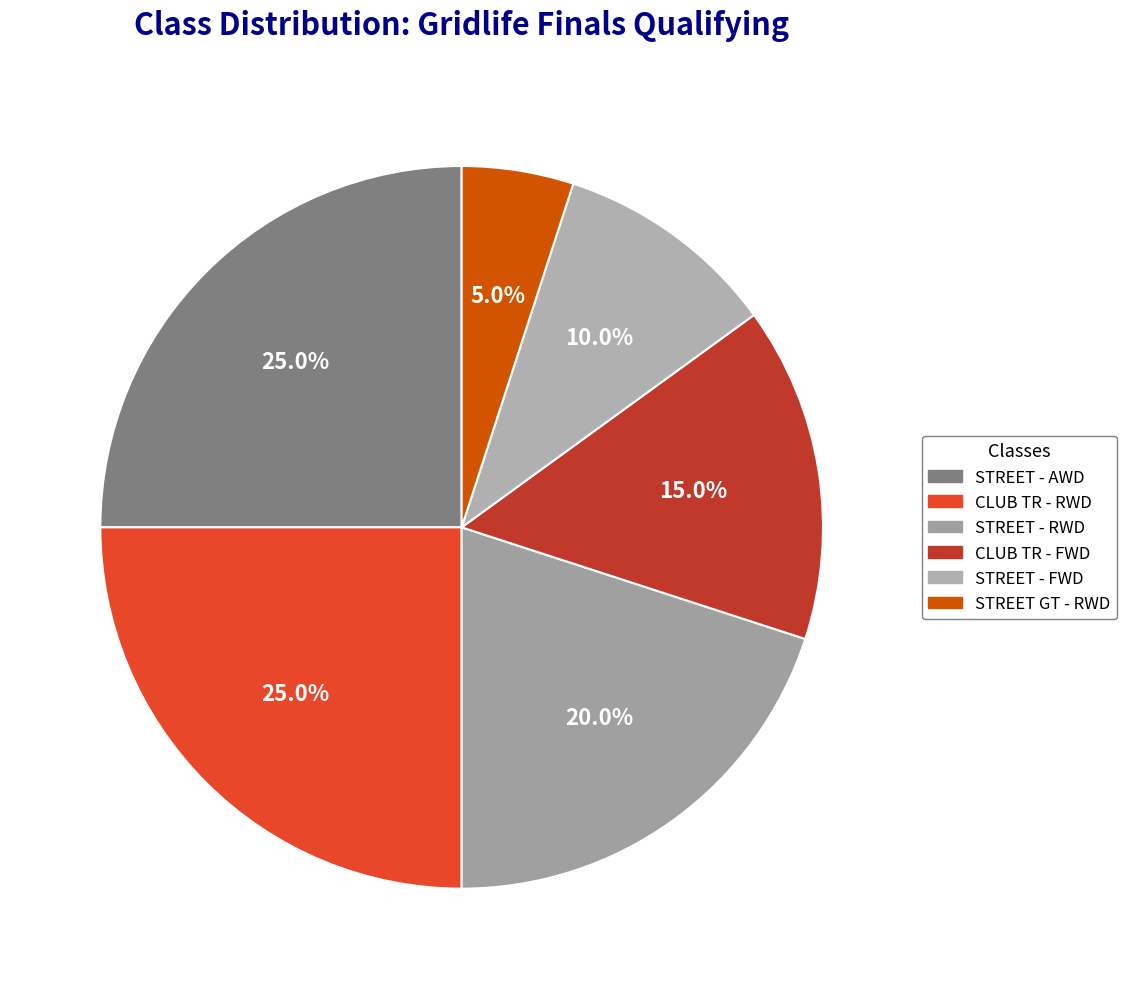

Is it true that STREET - FWD is 10% of the pie?

True